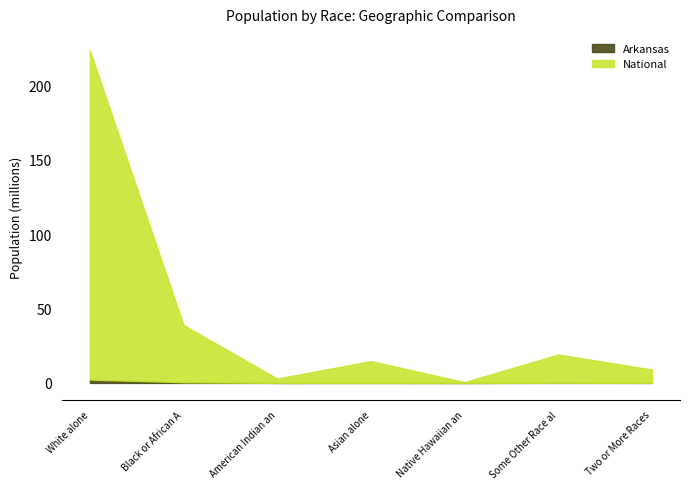

At which category is the sum across all series the highest?

White alone